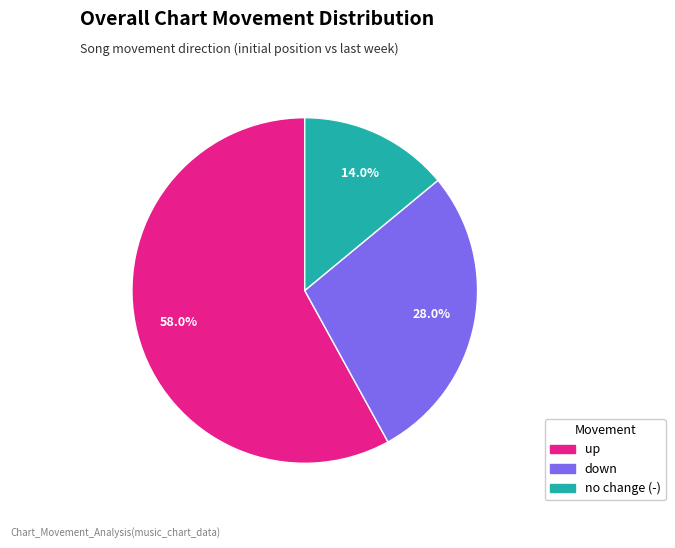

Is there a majority slice in this chart?

Yes